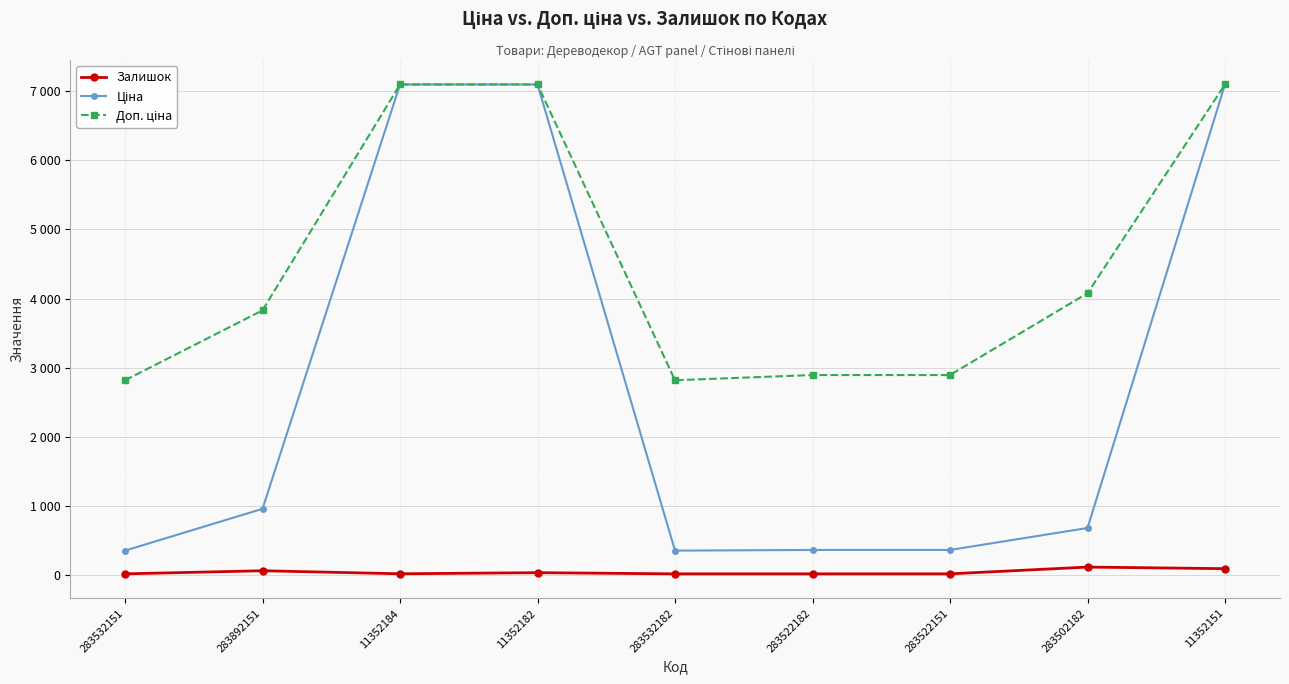

What is the sum of the Залишок values at 283532151 and 11352184?

33.0